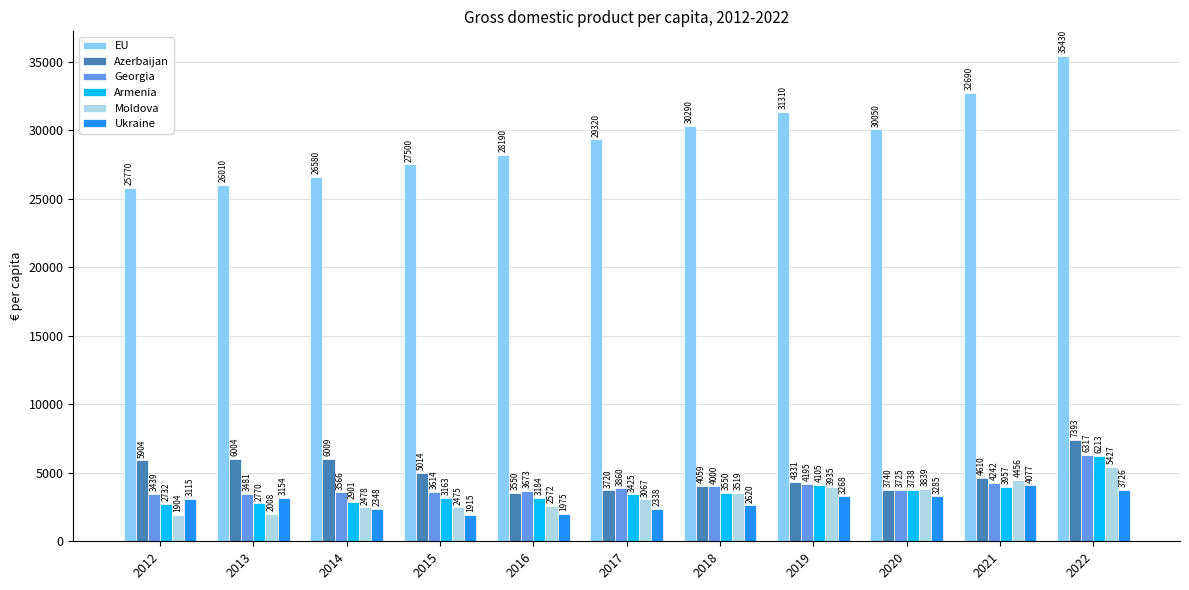

Is the value of EU at 2021 greater than the value of Armenia at 2012?

Yes